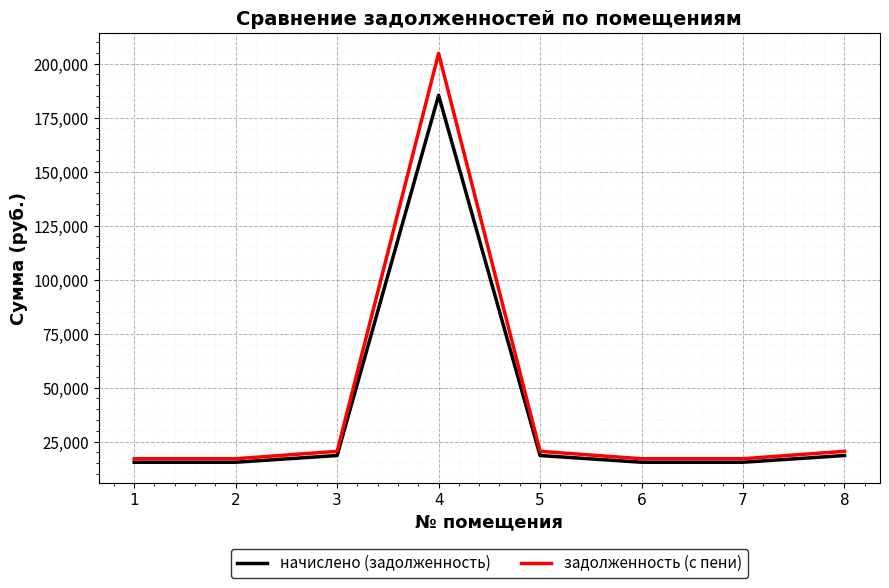

What is the sum of all задолженность (с пени) values?

334378.4